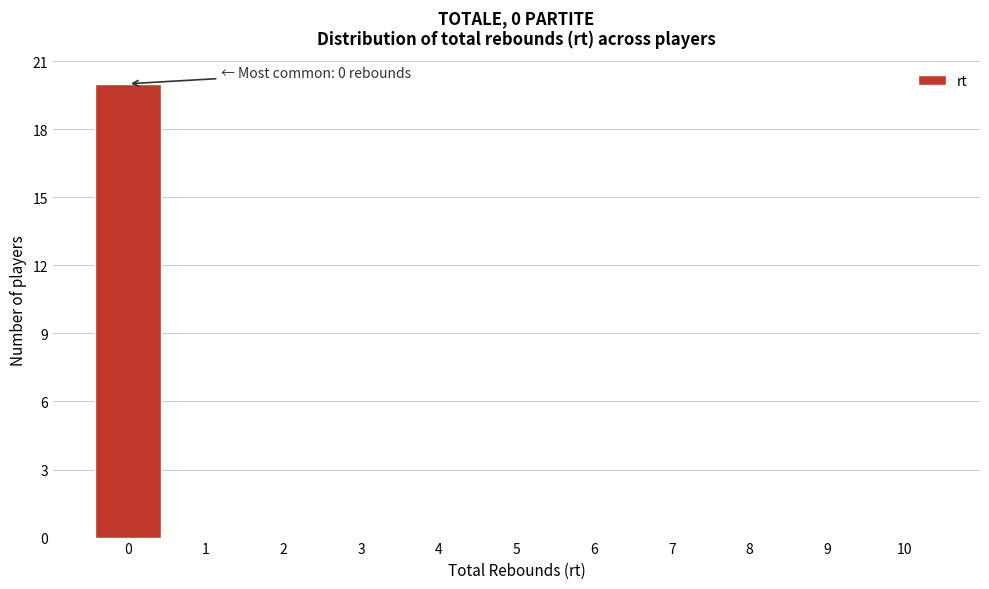

Reading left to right, what are all the values shown in this chart?

0=20	1=0	2=0	3=0	4=0	5=0	6=0	7=0	8=0	9=0	10=0